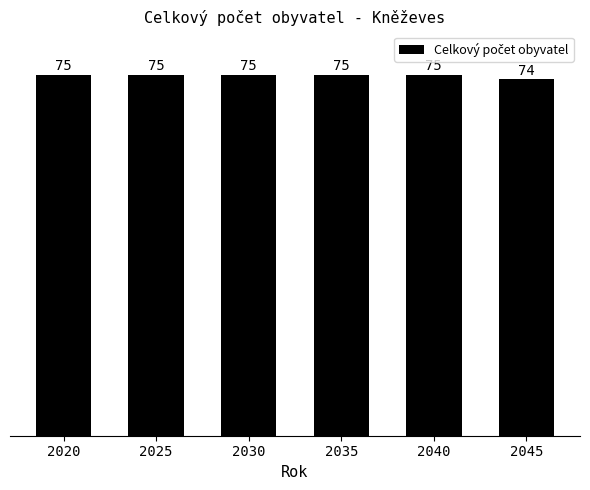

What is the value of the 2nd bar from the left?

75